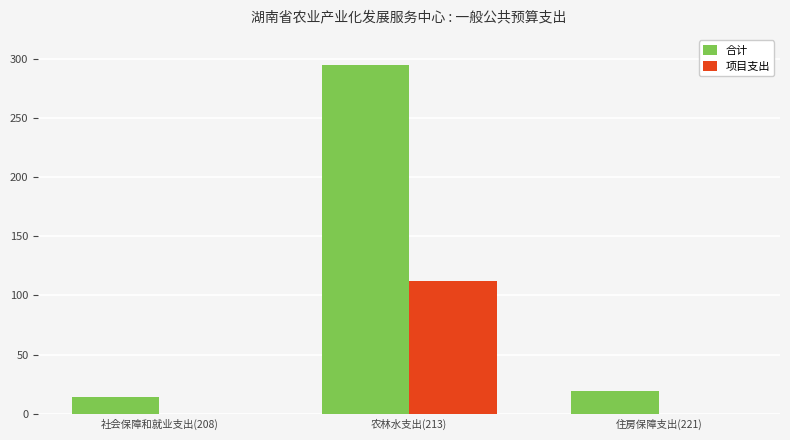

What is the total value across all series at 住房保障支出(221)?

19.0